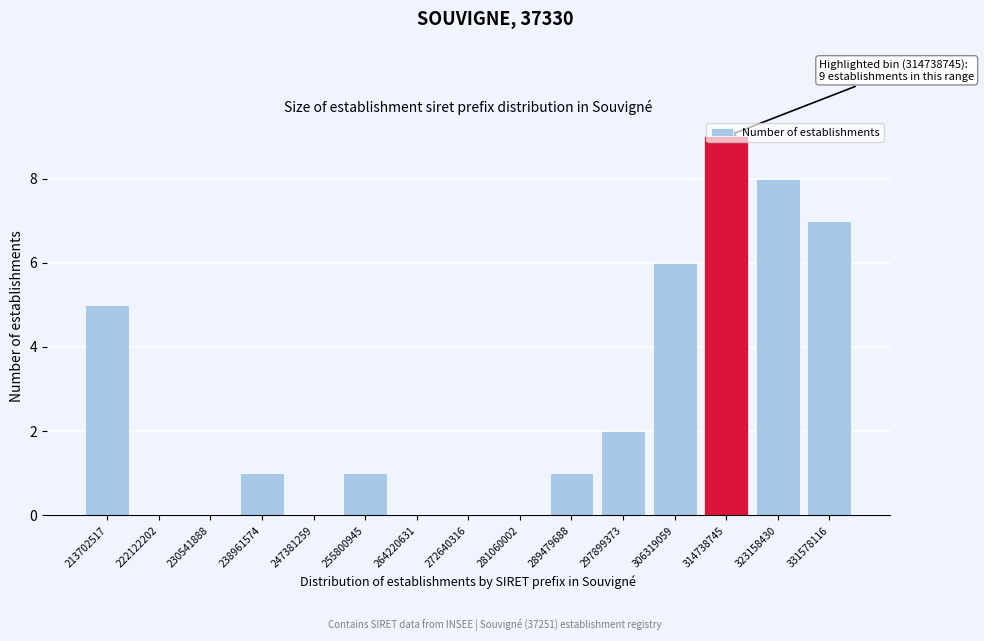

Where is the data nearest to the value 4?

213702517